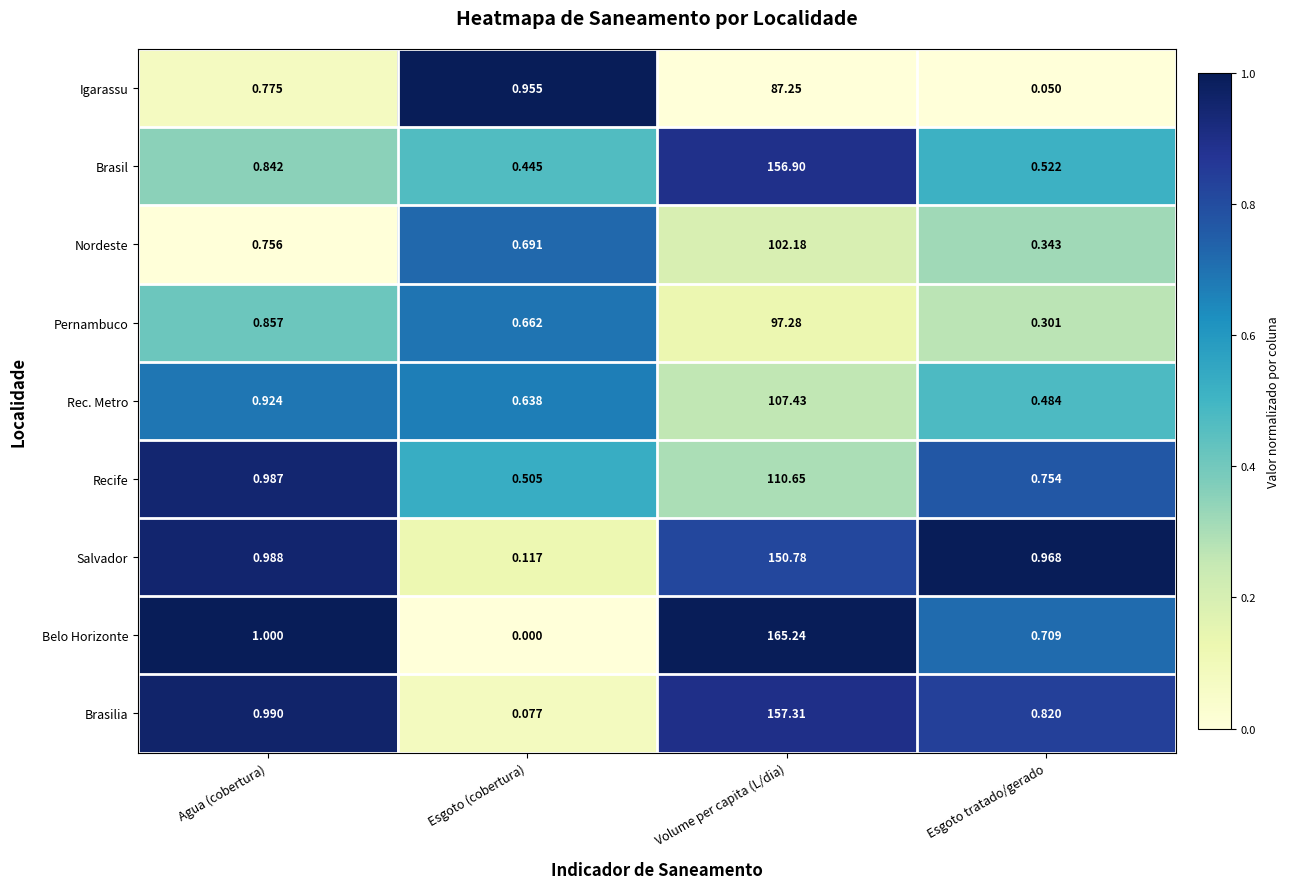

Which series has the widest spread of values?

Belo Horizonte